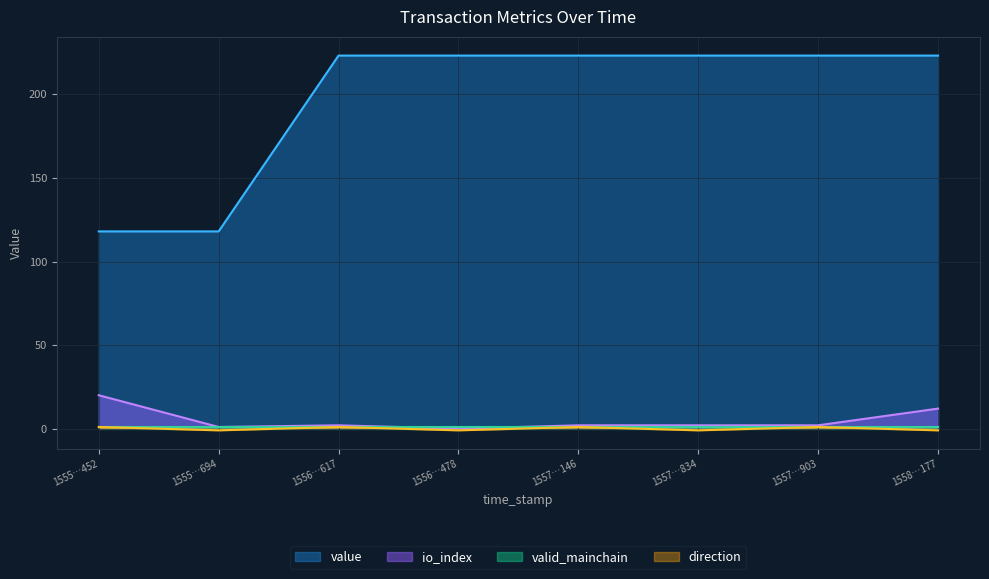

What is the greatest value displayed?

223.2